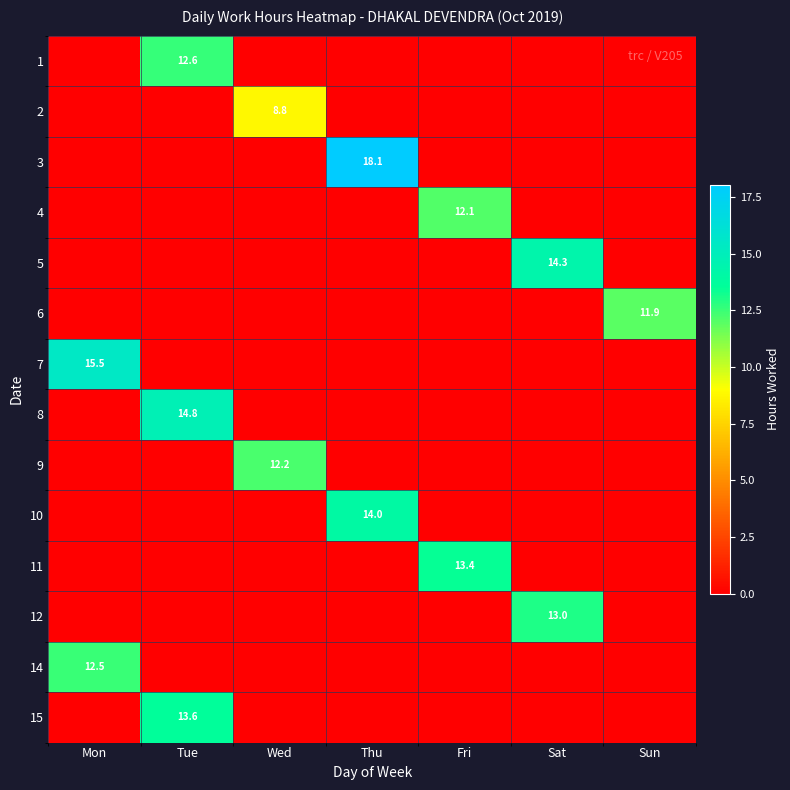

At how many categories does at least one series exceed 0?

7